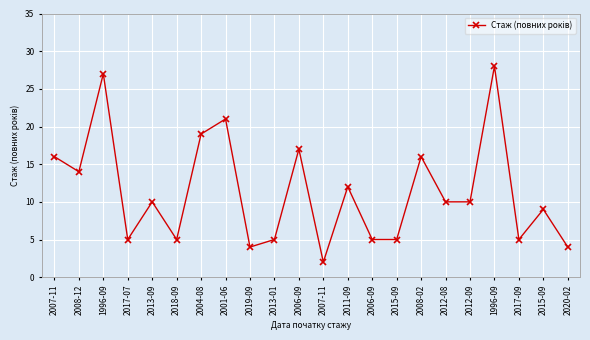

What is the sum of the values at 2006-09 and 2013-01?

22